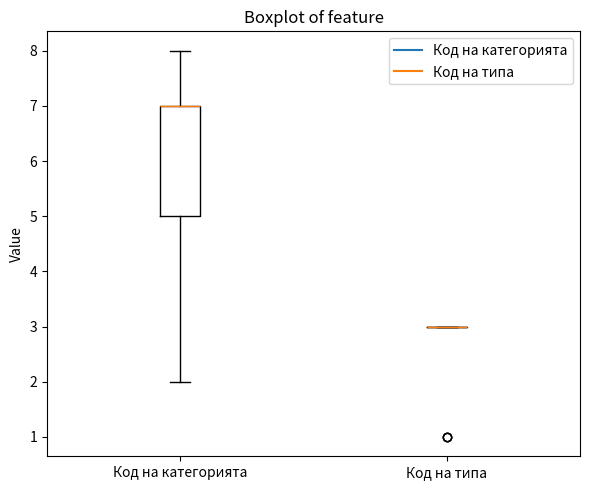

Reading left to right, read every box against the y-axis: the position of its median line, the range the box covers, and the ends of its whiskers. The values are not printed on the chart, so give them approximately, as read against the axis.

Код на категорията: median 7 (drawn on the box's upper edge), box 5 to 7, whiskers 2 to 8
Код на типа: box collapsed to a line at 3, whiskers 3 to 3